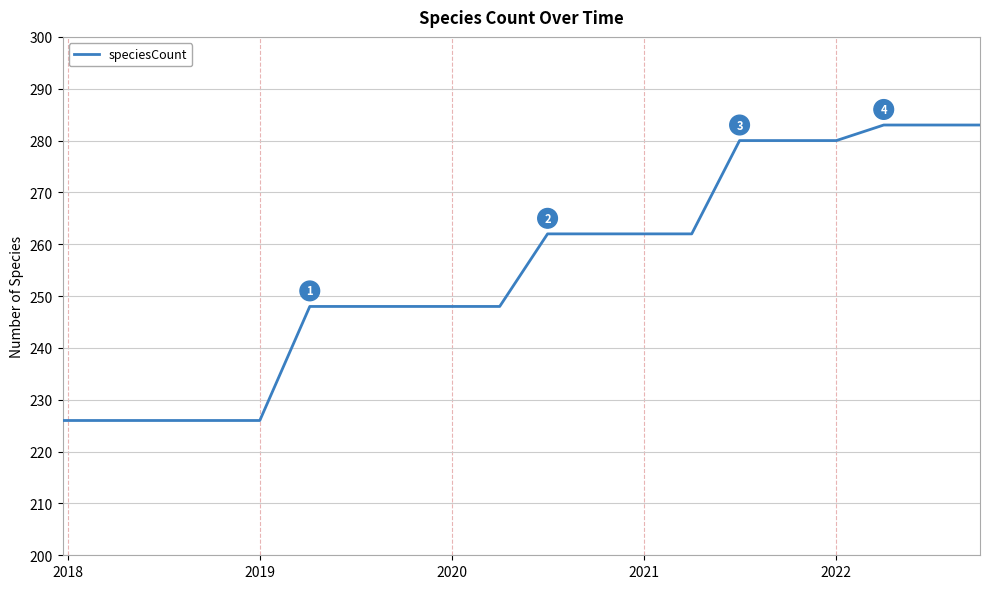

What is the minimum value shown in the chart?

226